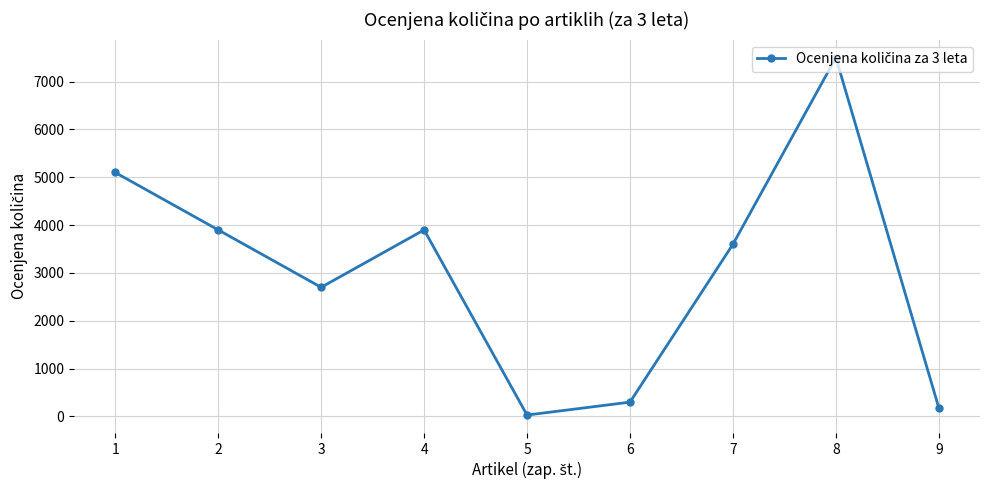

Where does the data first go above 3600?

1